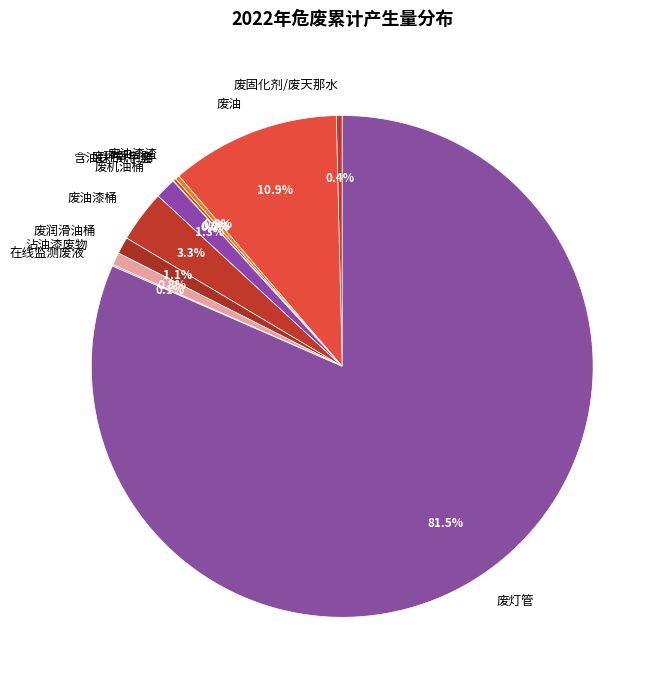

Do 废润滑油桶 and 沾油漆废物 together represent more than half of the pie?

No